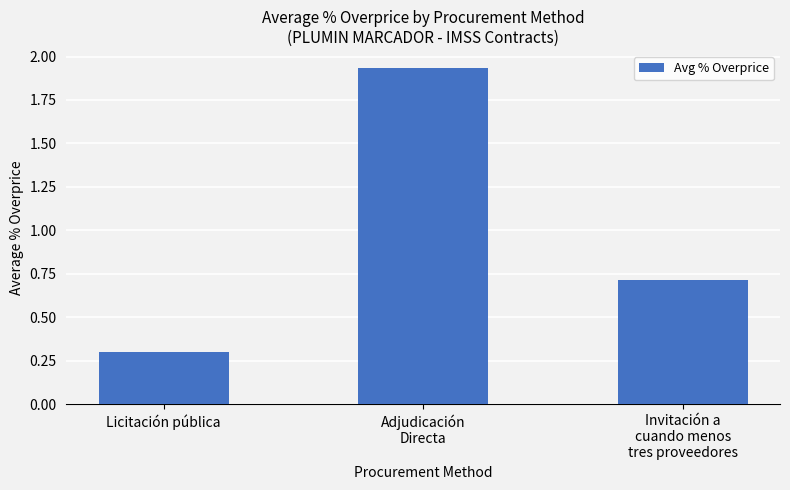

The chart shows a value of 0.5 at Licitación pública. True or false?

False